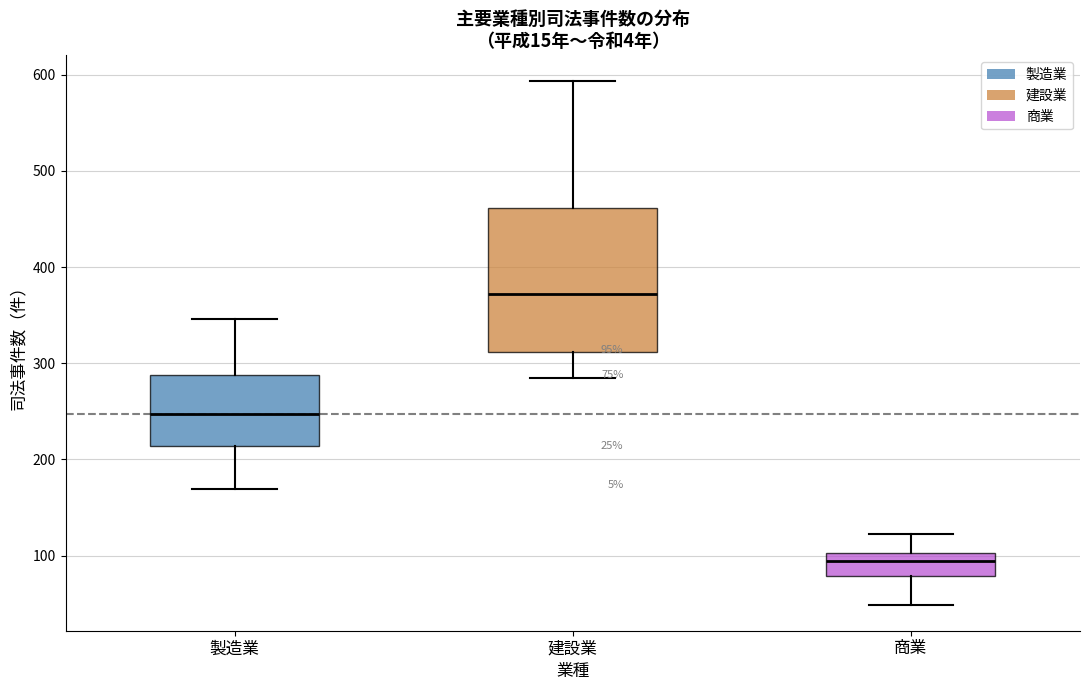

Comparing the boxes themselves (not the whiskers), which one is the tallest?

建設業